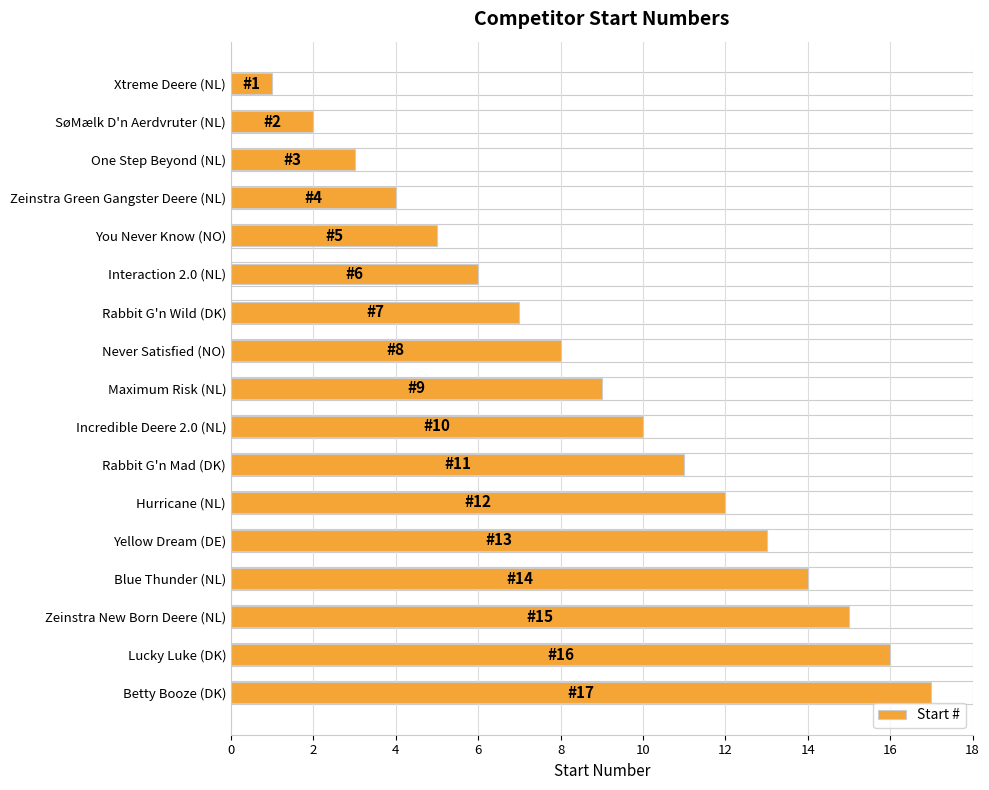

How many data points does each series have?

17